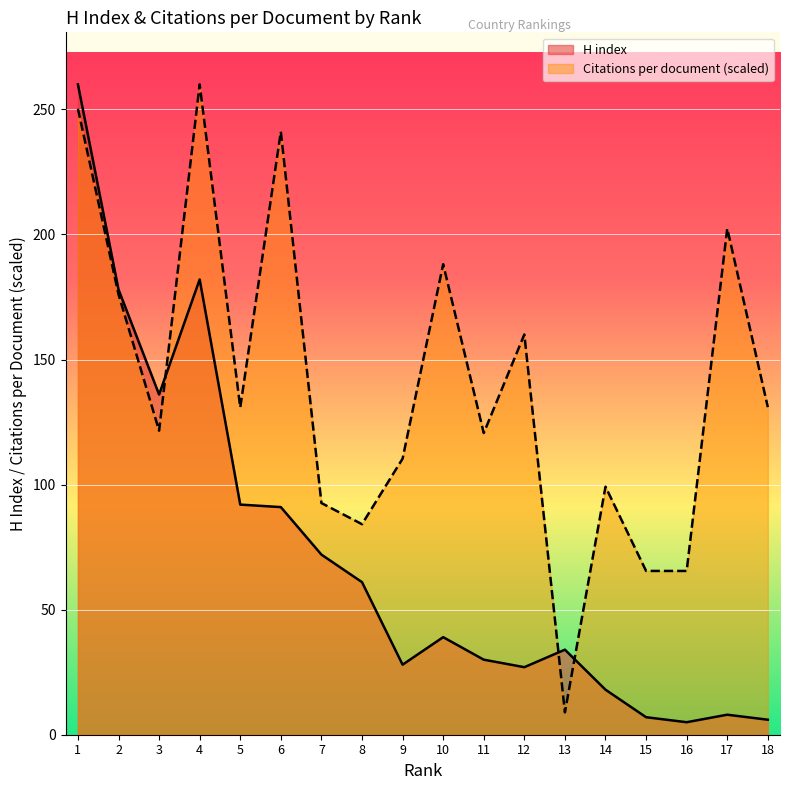

Count the number of categories in the chart.

18